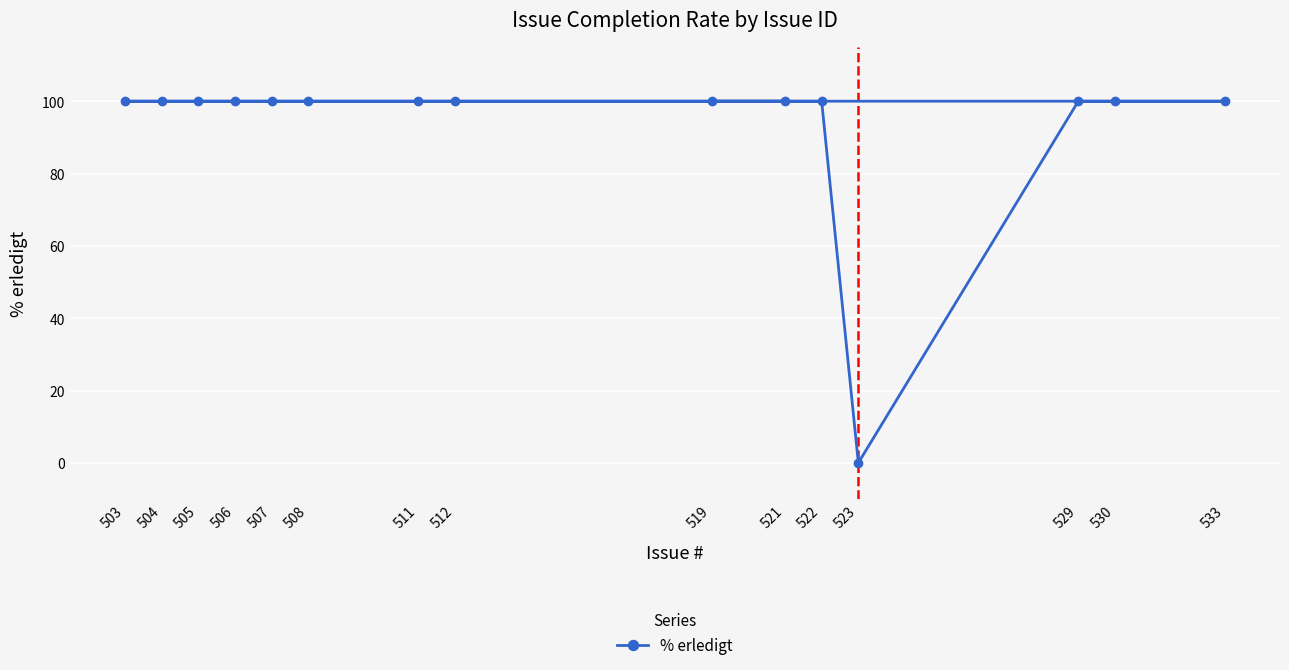

Which label corresponds to the smallest value in the chart?

523